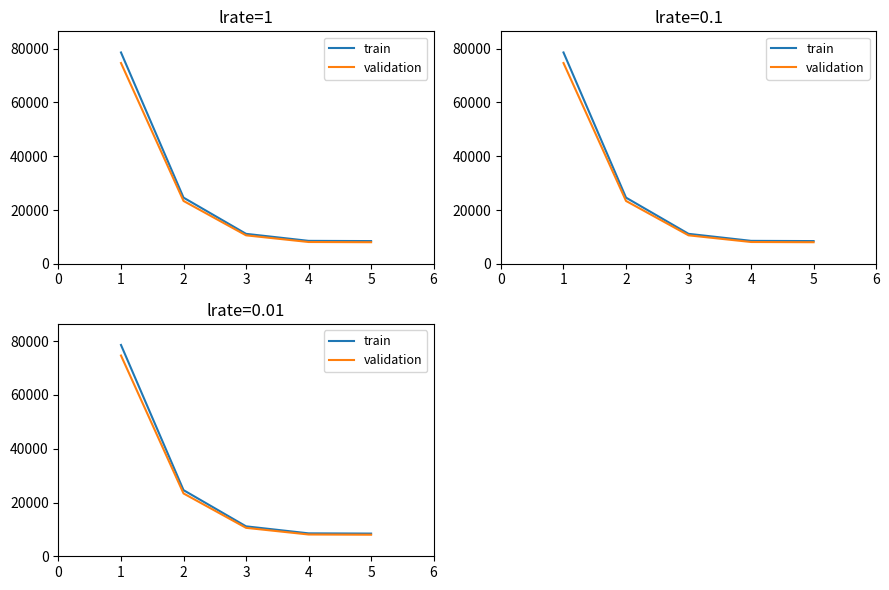

True or false: validation and train intersect in this chart.

False